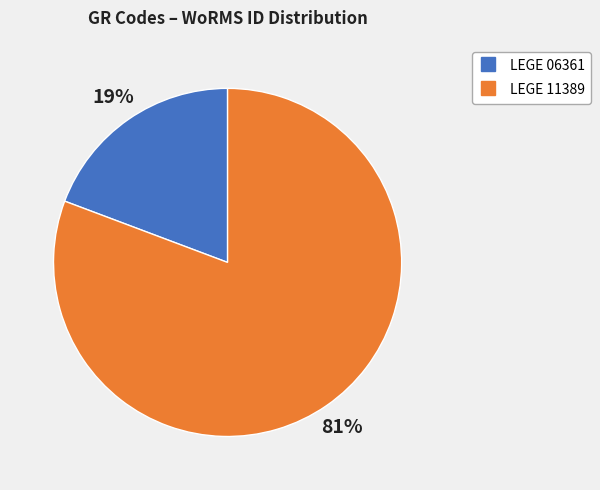

To the nearest percent, what percentage of the pie is LEGE 06361?

19%